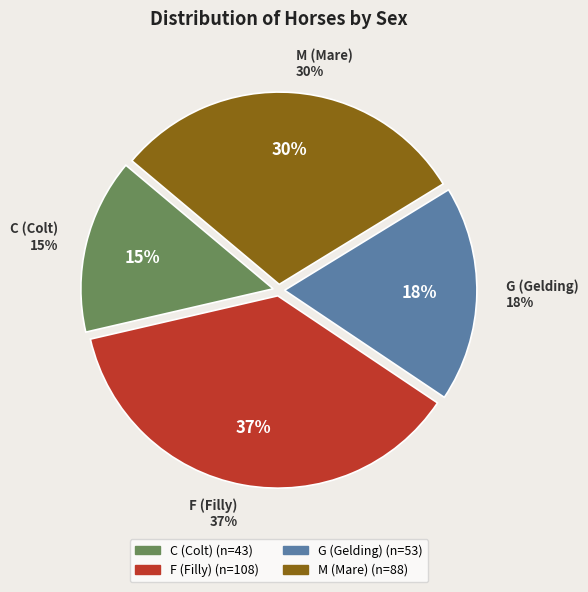

To the nearest percent, what is the combined percentage of F and M?

67%